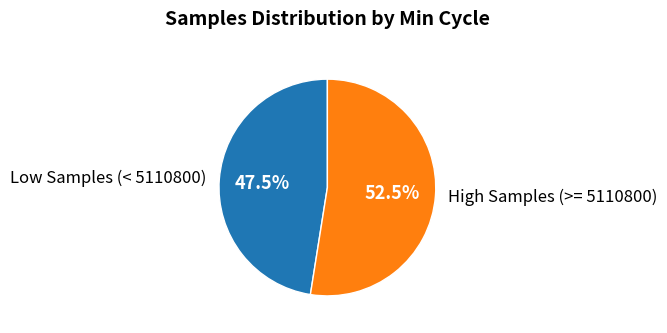

What is the largest slice in the pie chart?

High Samples (>= 5110800)